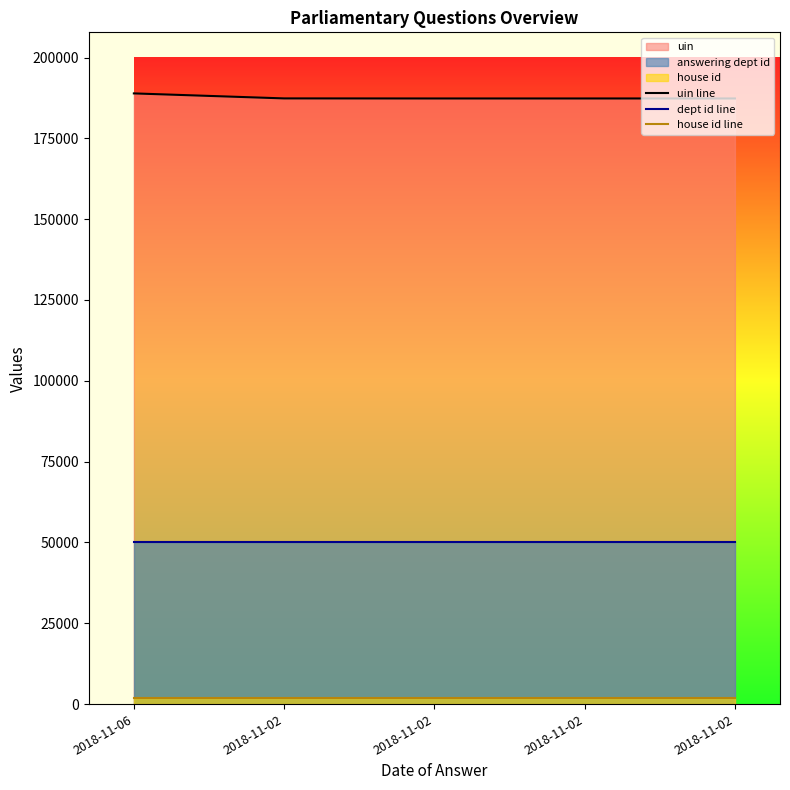

True or false: uin line has more than 0 interior local peaks.

False